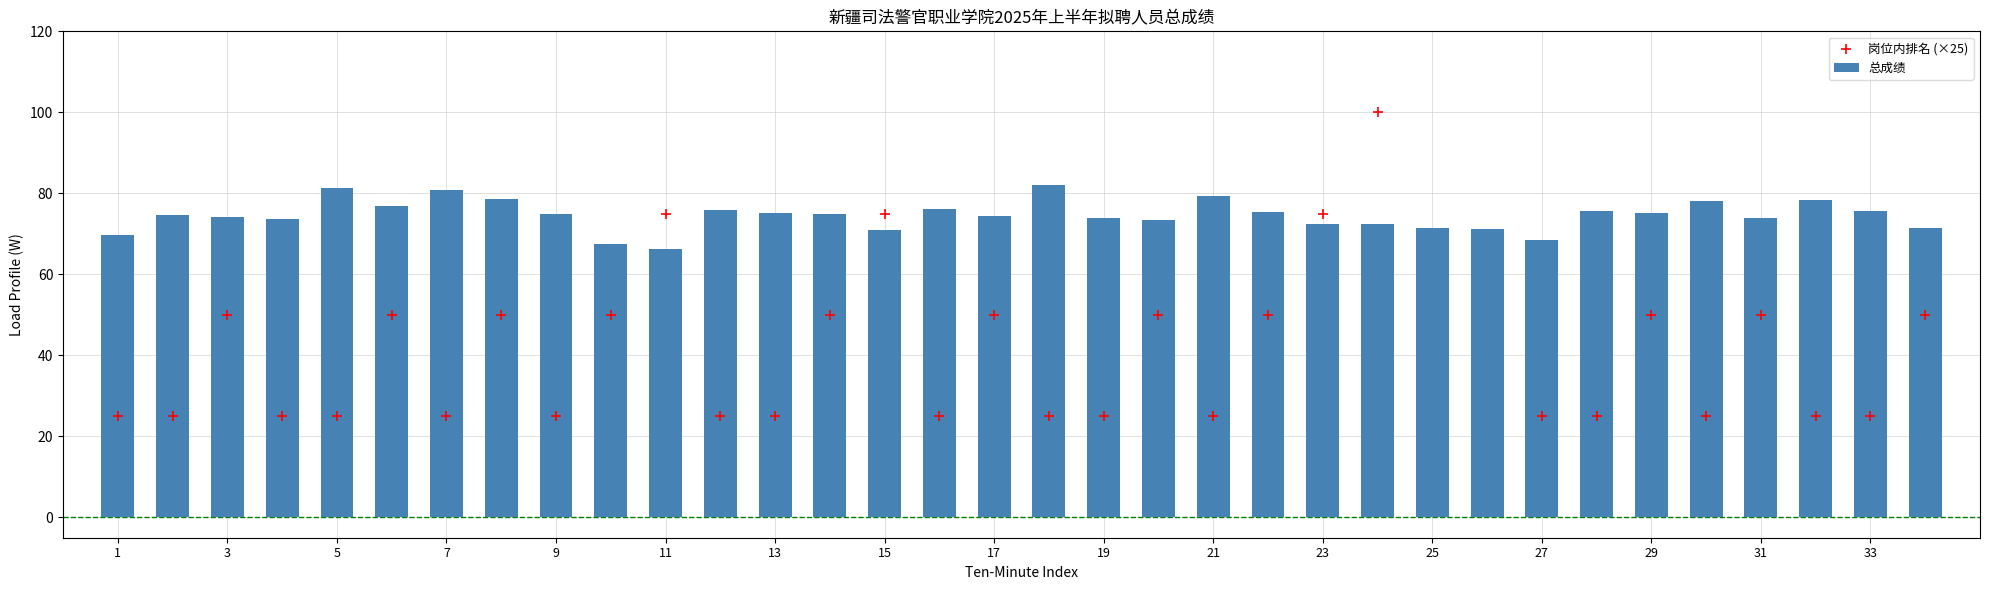

Which series has the largest Y range (max minus min)?

岗位内排名 (×25)